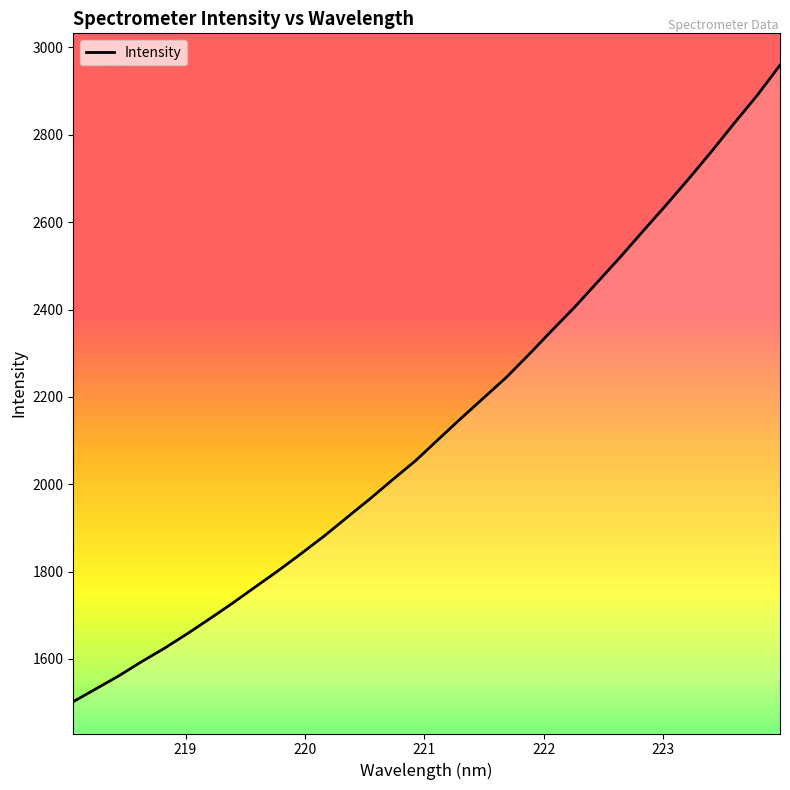

What is the difference between the second highest and second lowest values?

1358.4